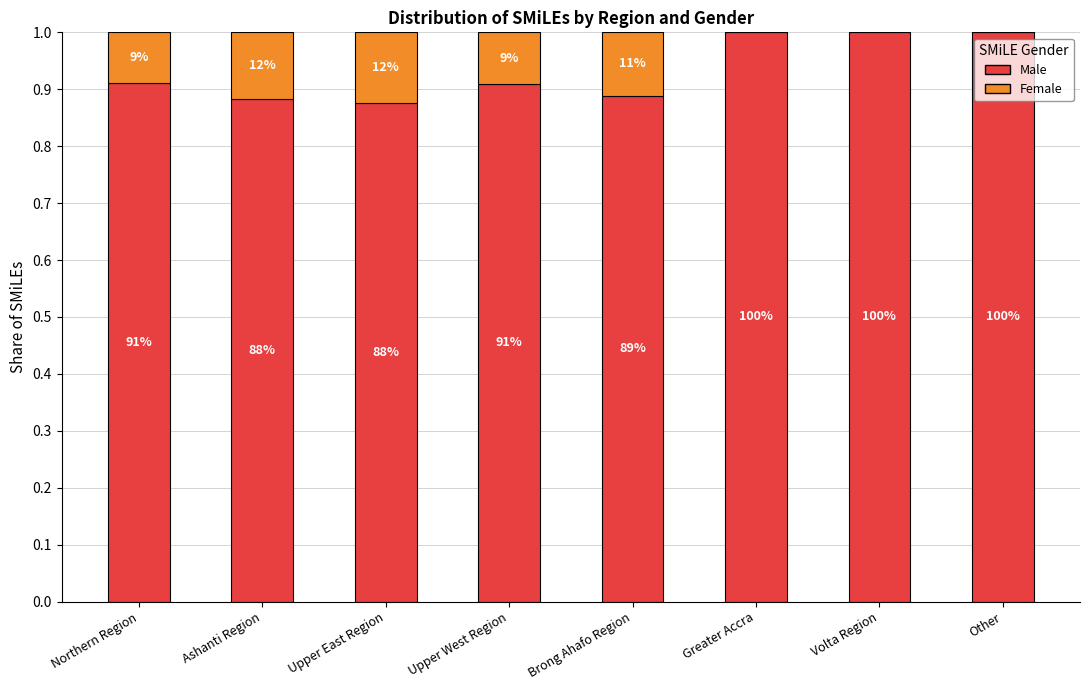

True or false: Male has a value of 1.3 at Upper West Region.

False